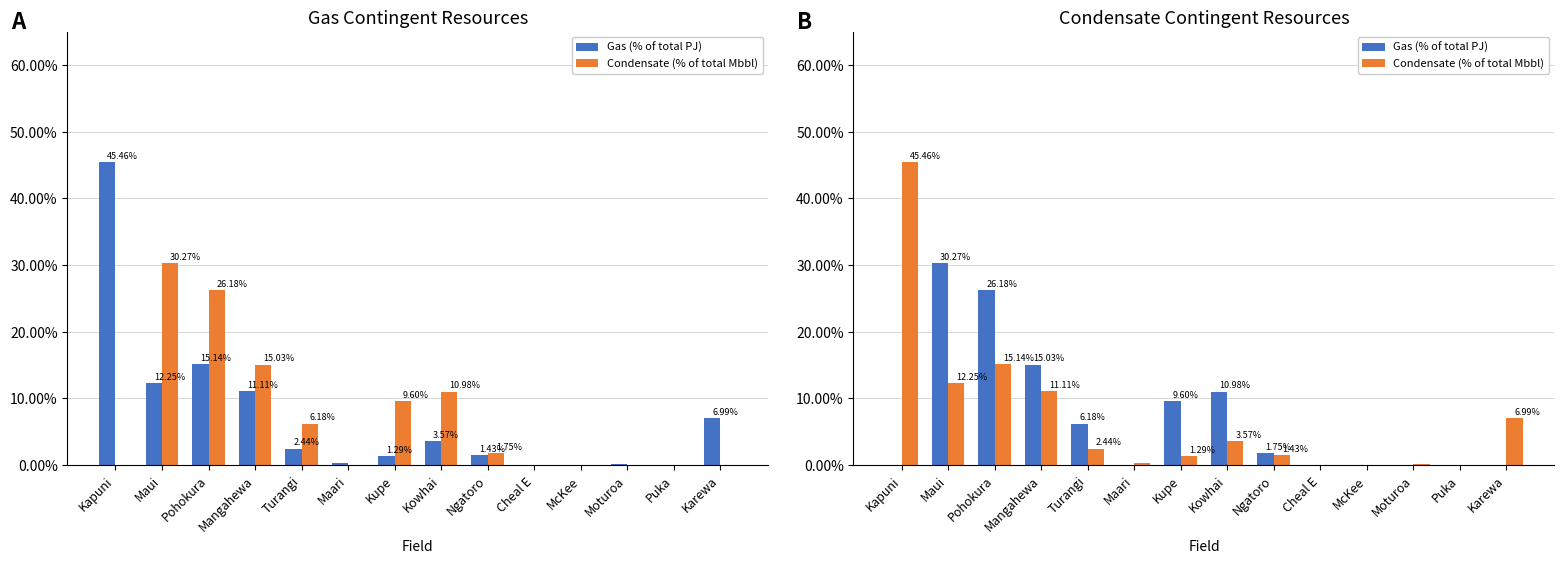

How many bars are there in total?

28